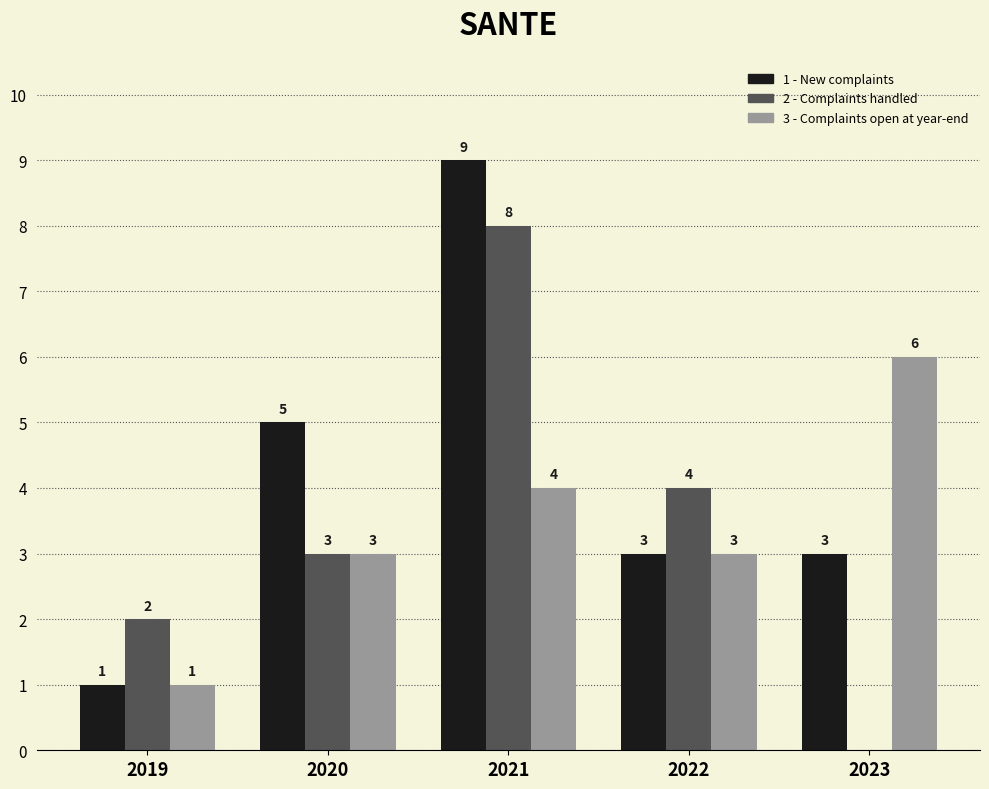

Between 2019 and 2020, which series saw the biggest shift?

1 - New complaints